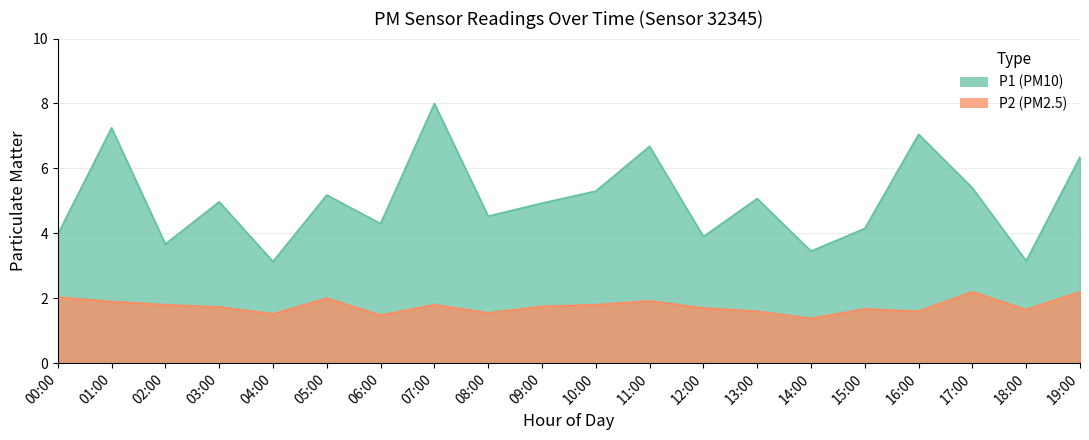

What is the label of the 6th point from the right?

14:00